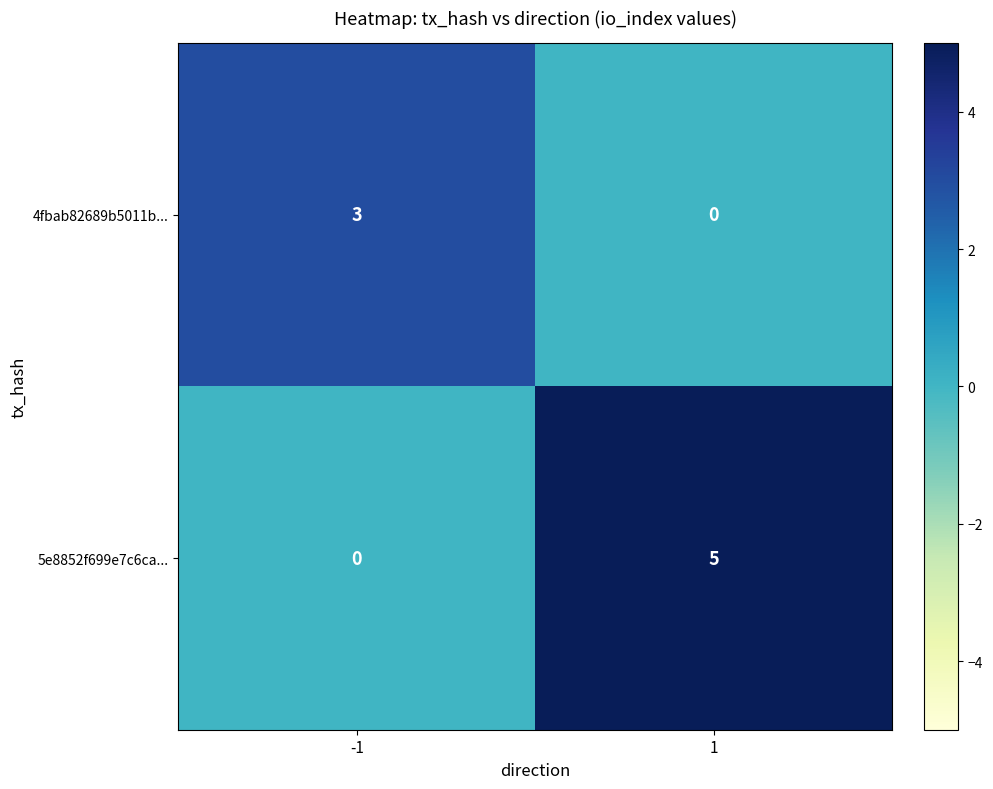

Is it true that 5e8852f699e7c6ca... equals 0 at -1?

True